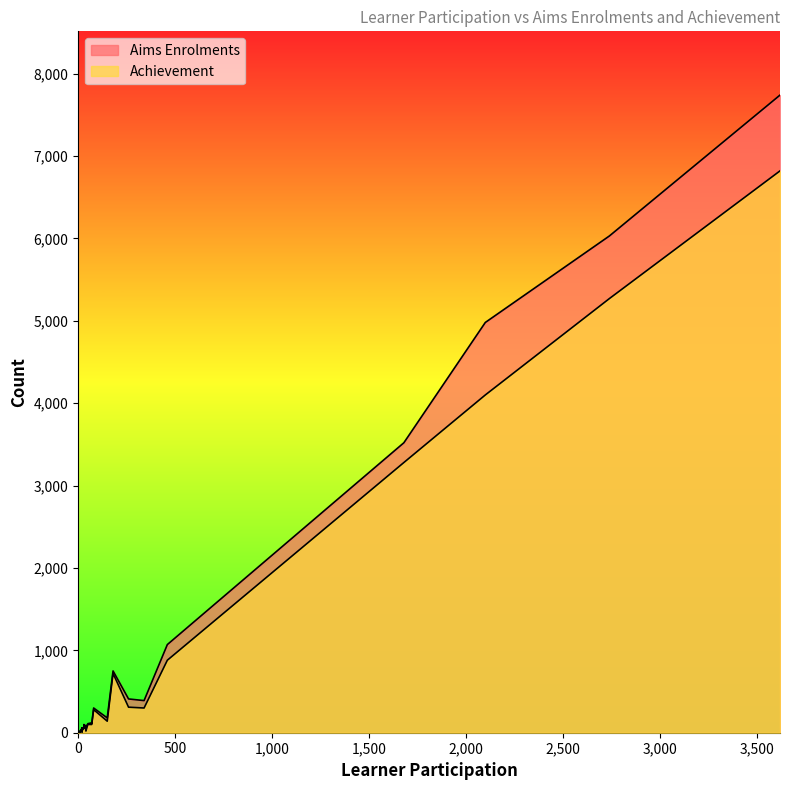

How many intersections are there between Aims Enrolments and Achievement?

2